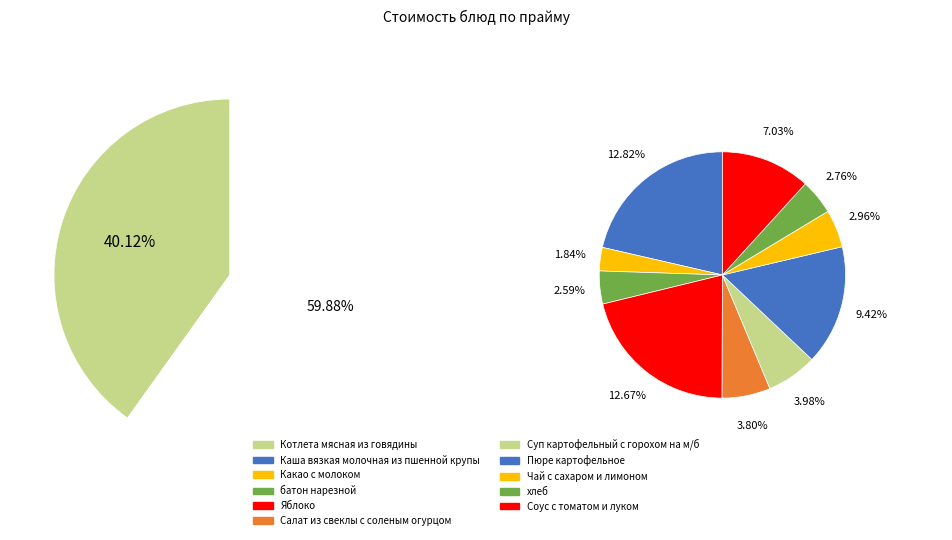

What percentage is the Соус с томатом и луком slice, to the nearest percent?

7%